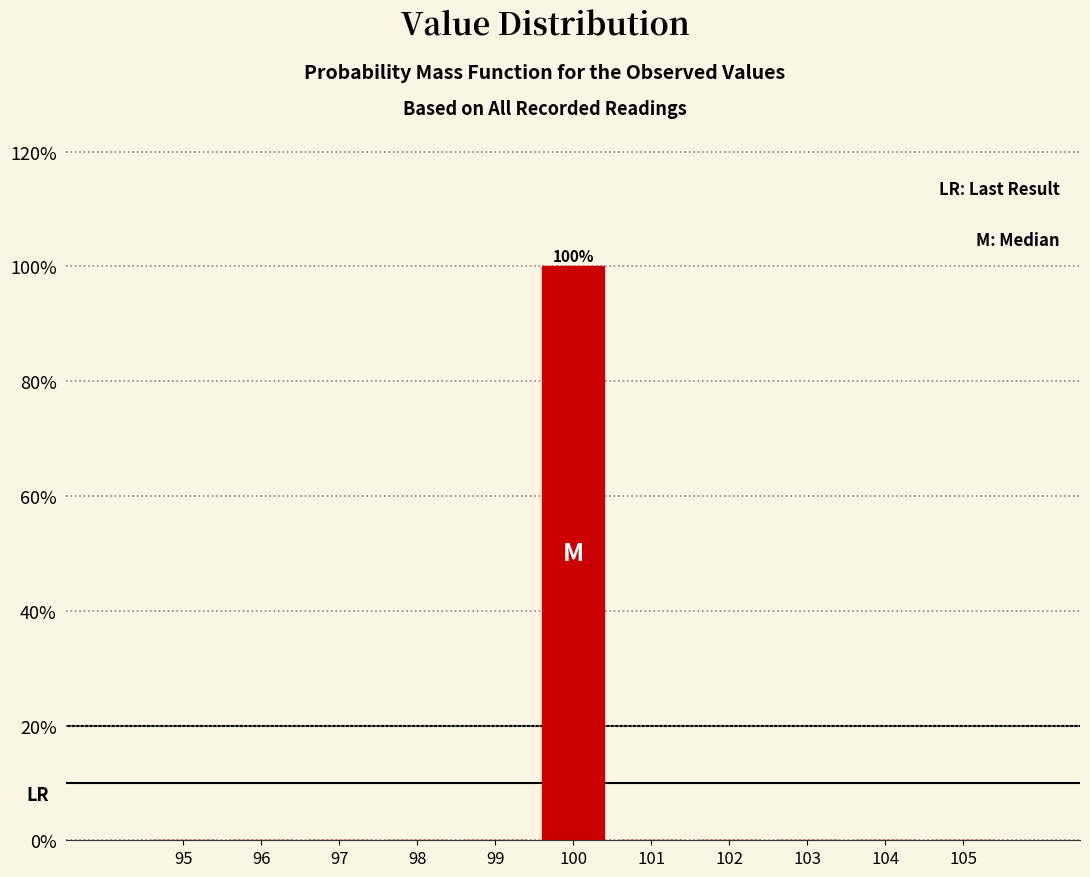

Which range on the x-axis has the tallest bar?

99.5 to 100.5